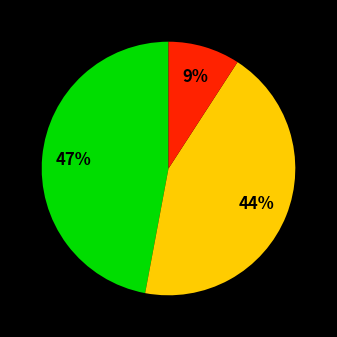

Is there a majority slice in this chart?

No